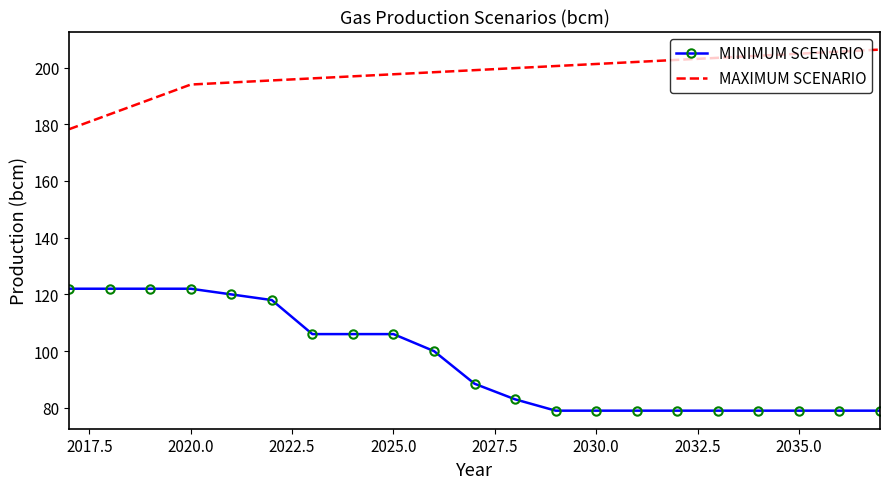

What is the highest value of the MAXIMUM SCENARIO series?

206.3